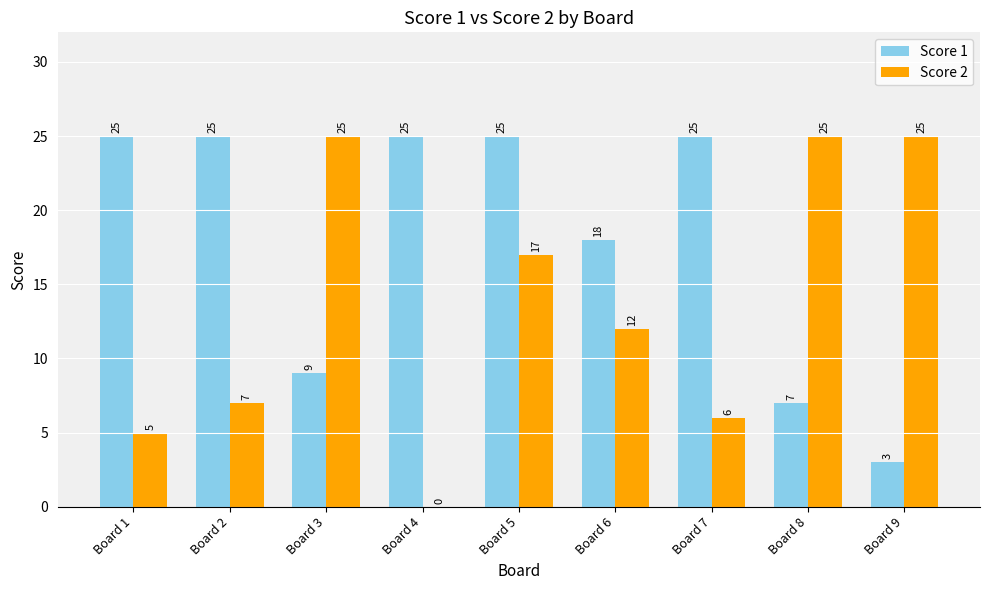

Between Board 2 and Board 7, which series saw the biggest shift?

Score 2